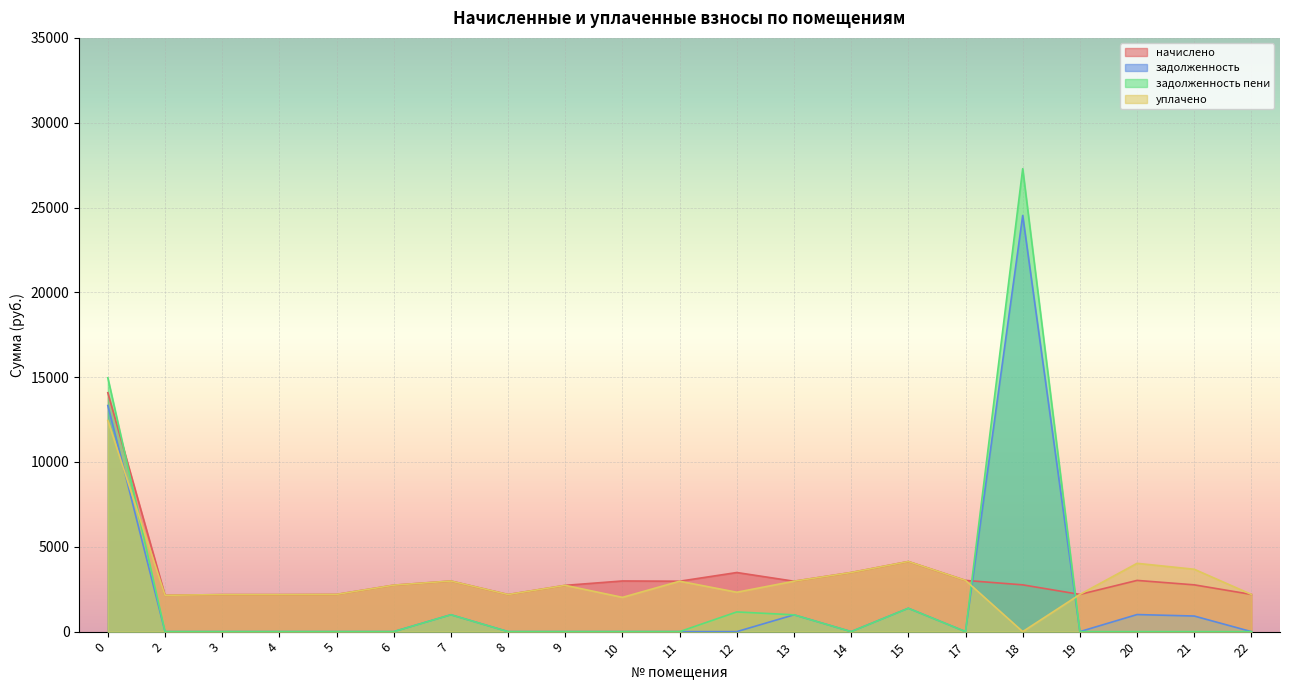

What is the sum of all задолженность values?

43149.4